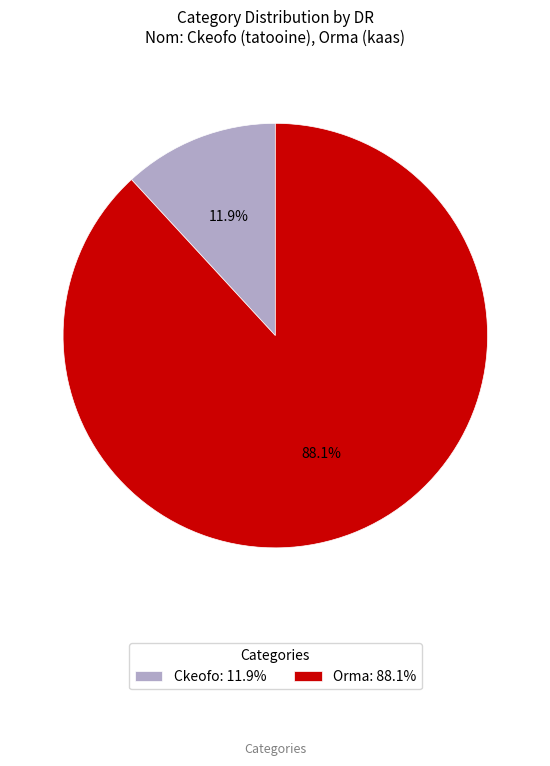

Which has a higher value, Ckeofo: 11.9% or Orma: 88.1%?

Orma: 88.1%